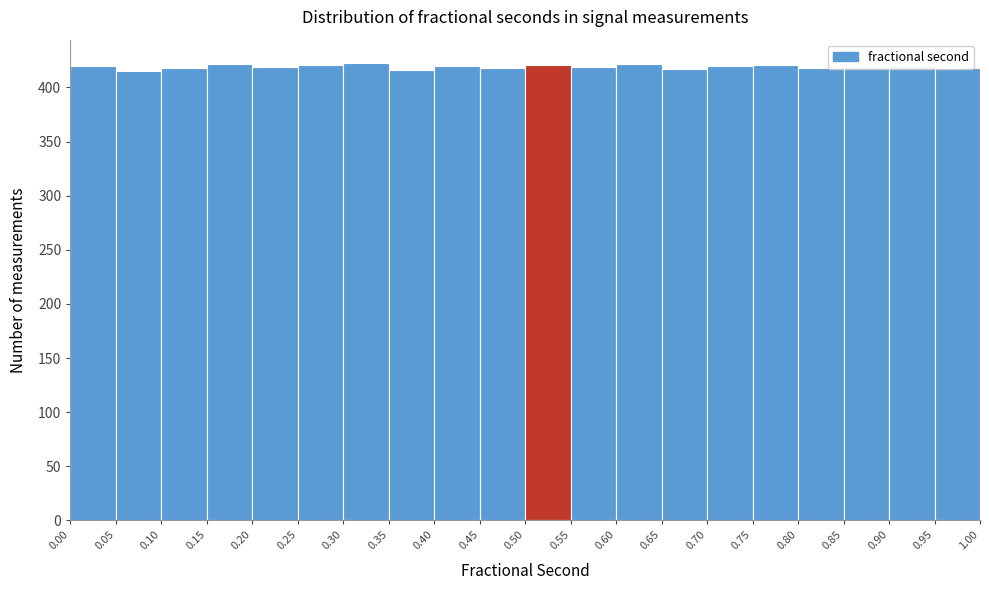

Reading left to right, transcribe this chart: for each bar, give the range it covers on the x-axis and its height. The values are not printed on the chart, so give them approximately, as read against the axis.

0.00 to 0.05: 420
0.05 to 0.10: 415
0.10 to 0.15: 420
0.15 to 0.20: 420
0.20 to 0.25: 420
0.25 to 0.30: 420
0.30 to 0.35: 425
0.35 to 0.40: 415
0.40 to 0.45: 420
0.45 to 0.50: 420
0.50 to 0.55: 420
0.55 to 0.60: 420
0.60 to 0.65: 420
0.65 to 0.70: 415
0.70 to 0.75: 420
0.75 to 0.80: 420
0.80 to 0.85: 420
0.85 to 0.90: 420
0.90 to 0.95: 420
0.95 to 1.00: 420